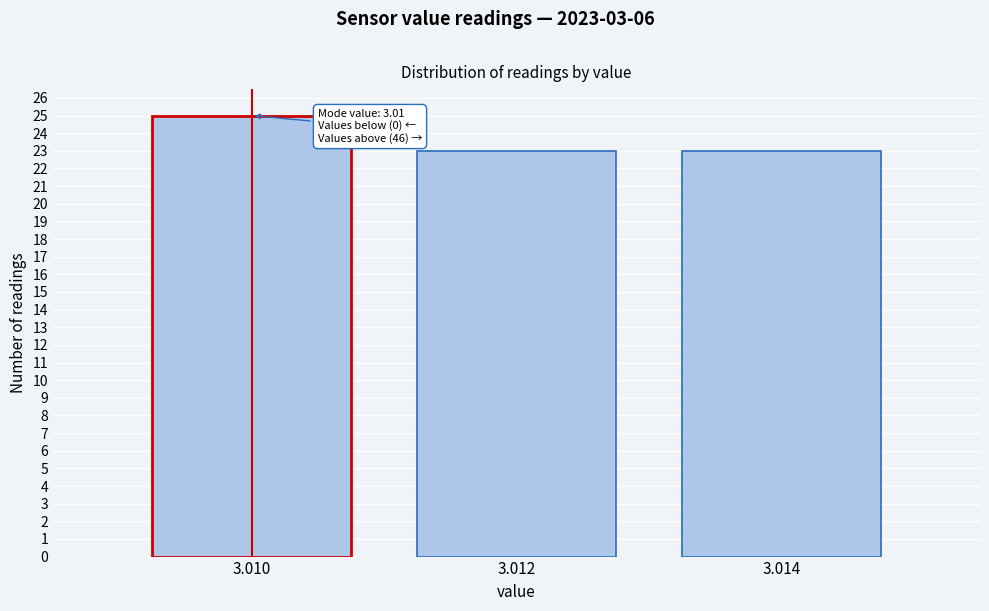

Reading left to right, what are all the values shown in this chart?

3.010=25	3.012=23	3.014=23